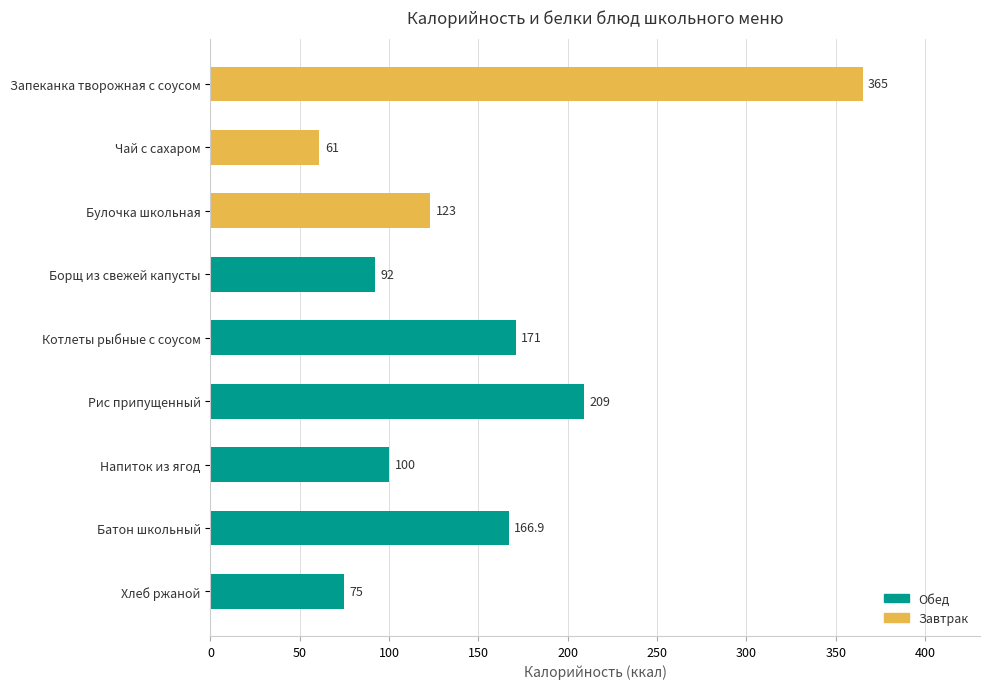

What is the ratio of the value at Рис припущенный to the value at Борщ из свежей капусты?

2.3